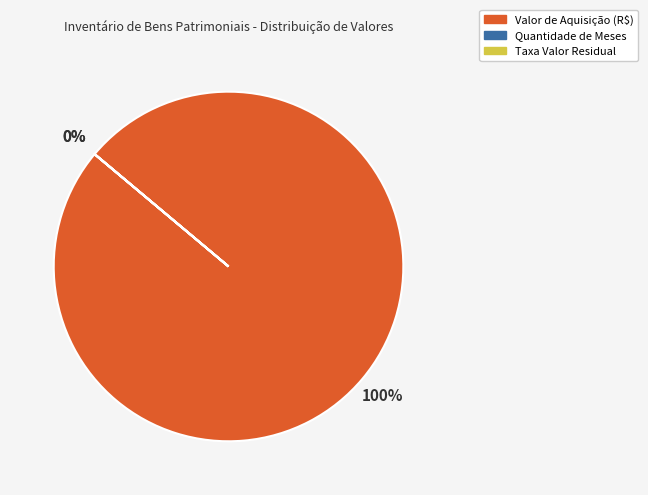

How many slices are in this pie chart?

3